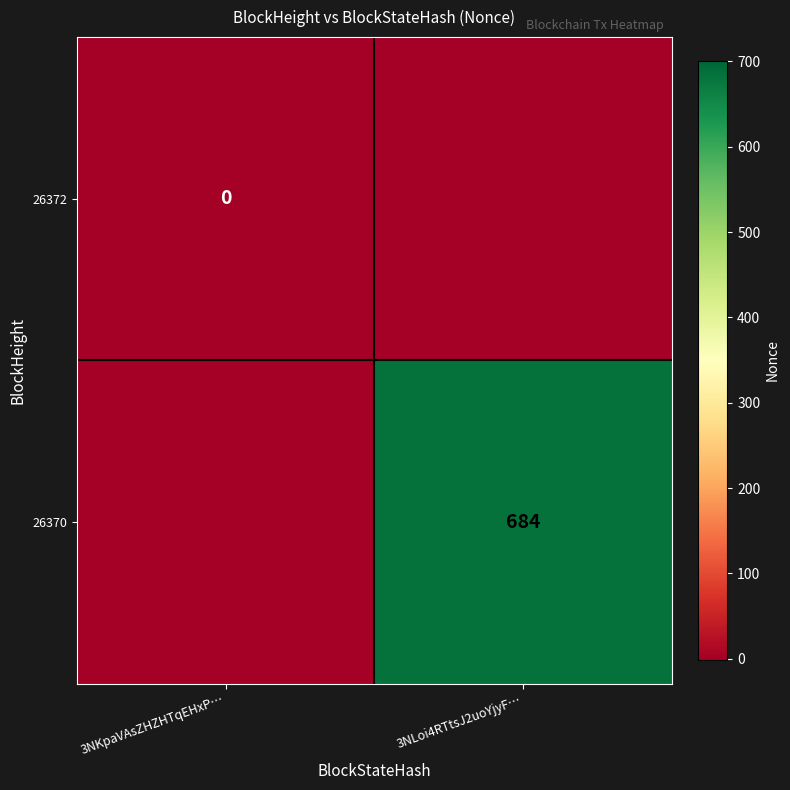

How many series are shown in this chart?

2